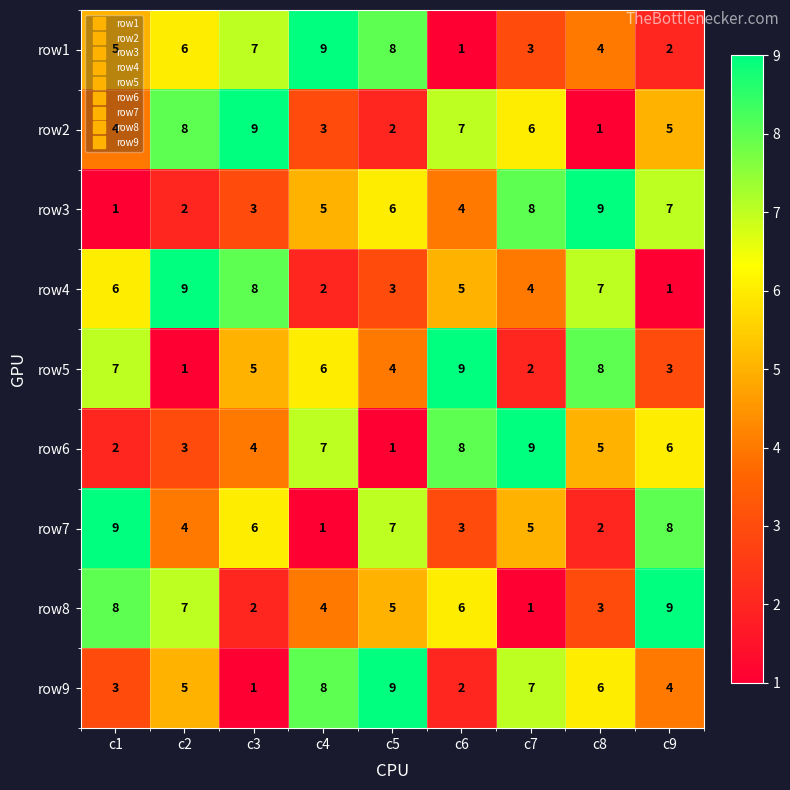

How many series are shown in this chart?

9